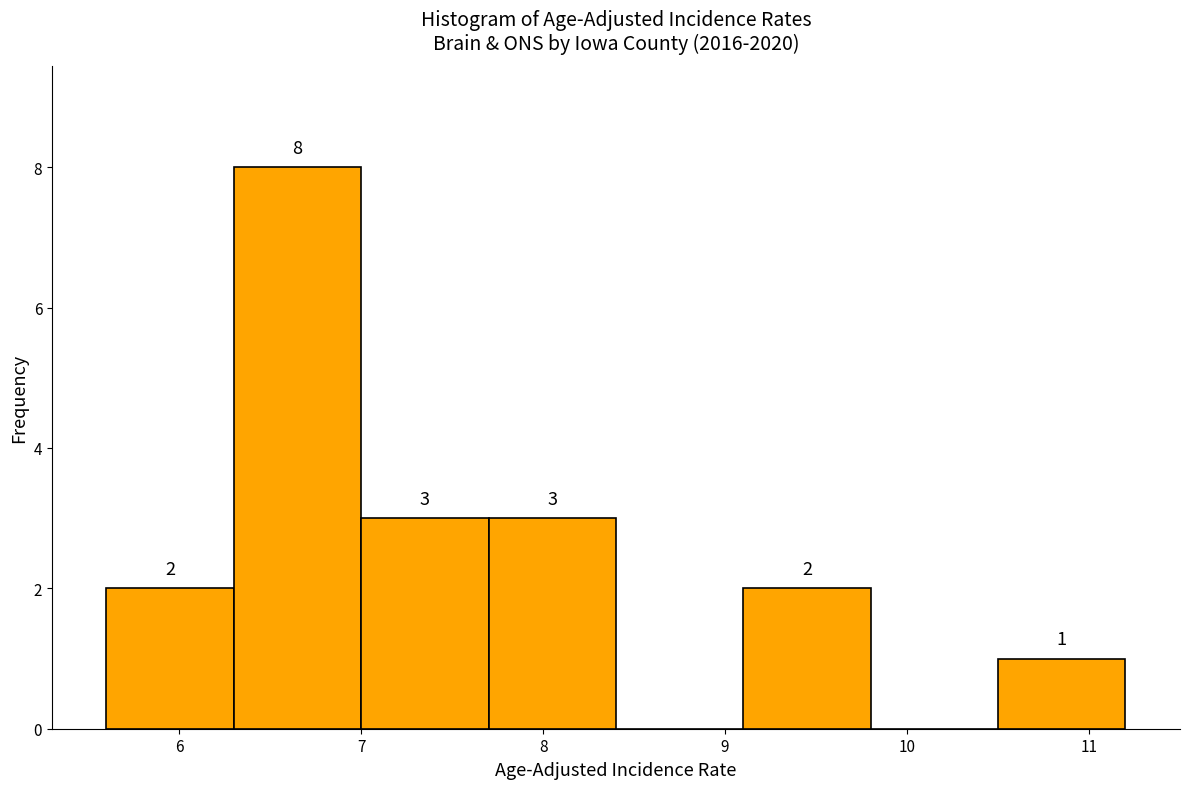

Which range on the x-axis has the tallest bar?

6.3 to 7.0